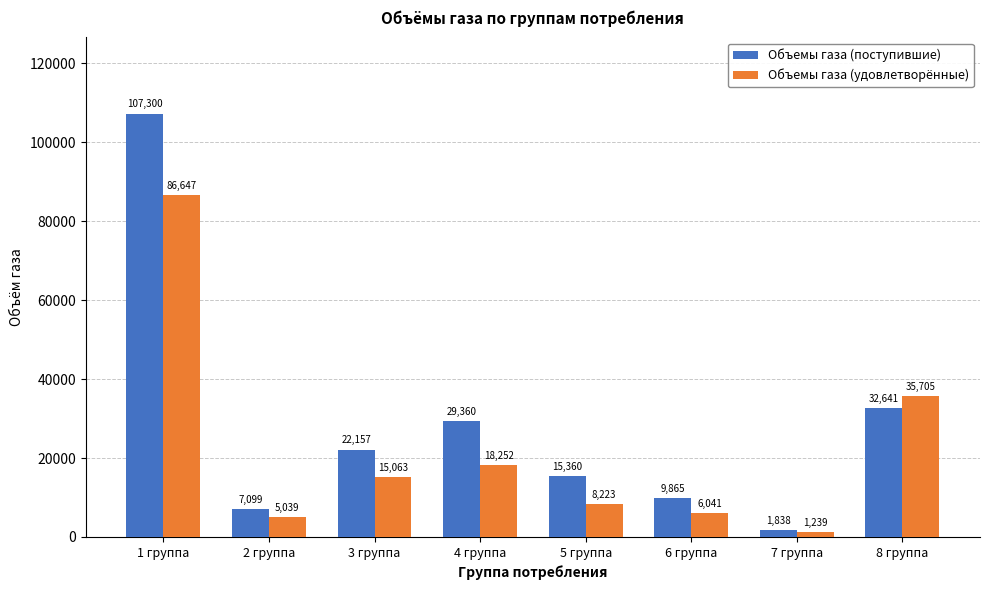

What value does the Объемы газа (поступившие) series have at 6 группа?

9865.1